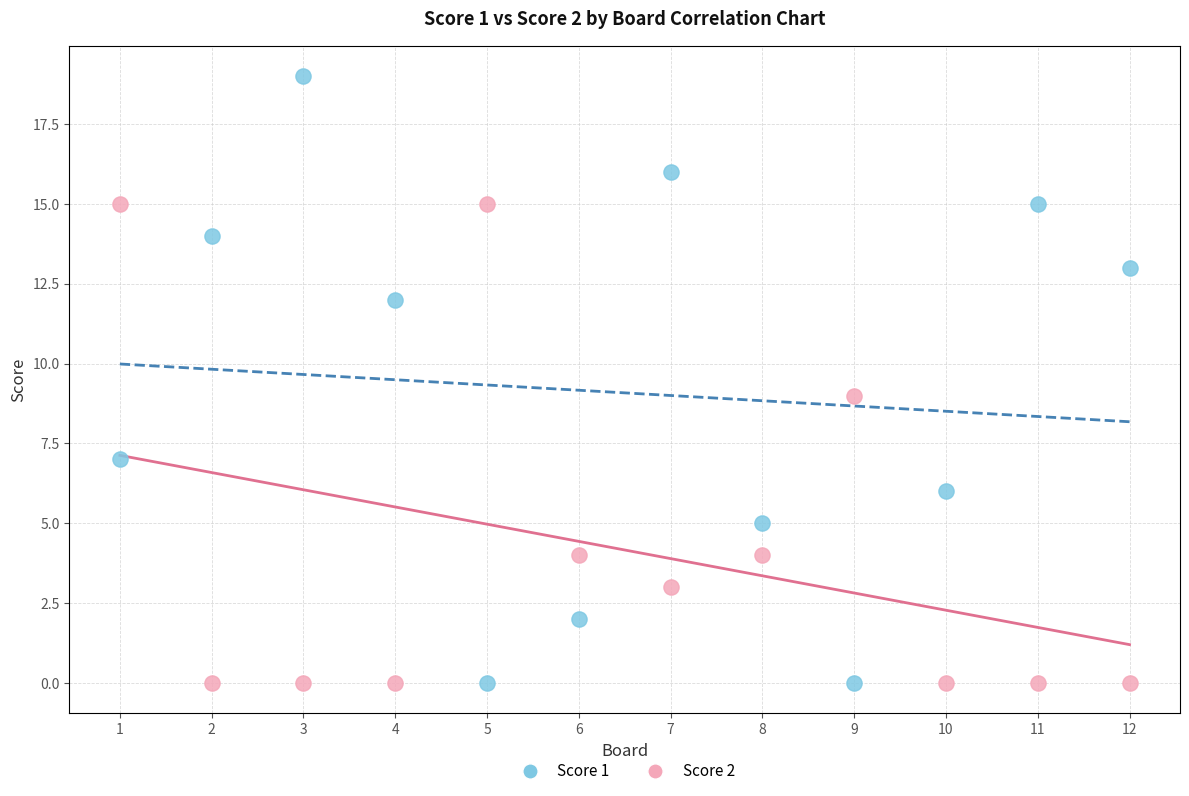

What is the X range (max minus min) for the scatter plot?

11